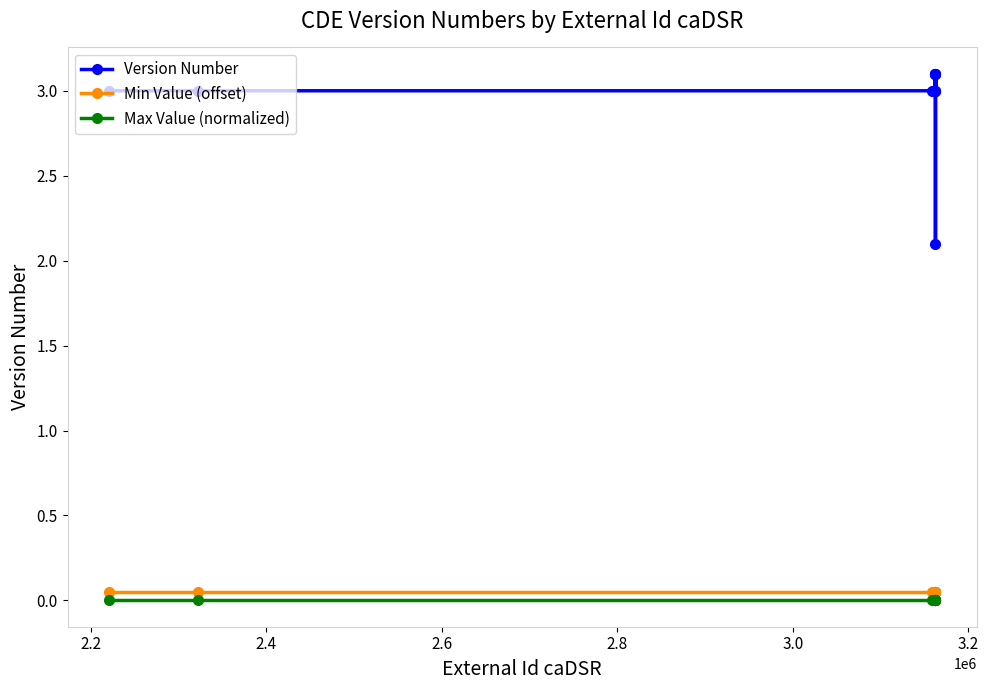

Is the value of Min Value (offset) at 2.2 greater than the value of Max Value (normalized) at 2.8?

Yes